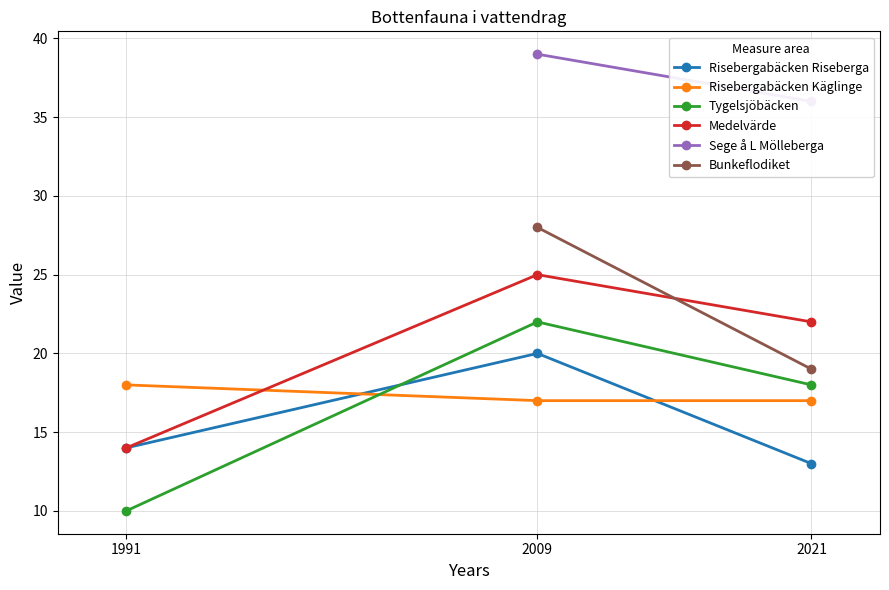

Rank the categories by Tygelsjöbäcken value from lowest to highest.

1991, 2021, 2009